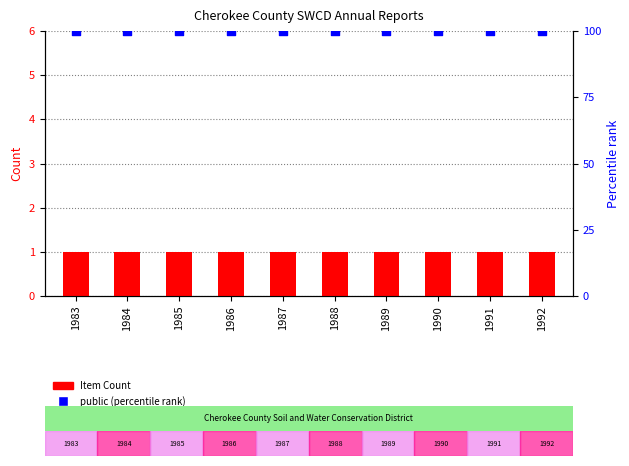

Which series contains the lowest Y value?

Item Count